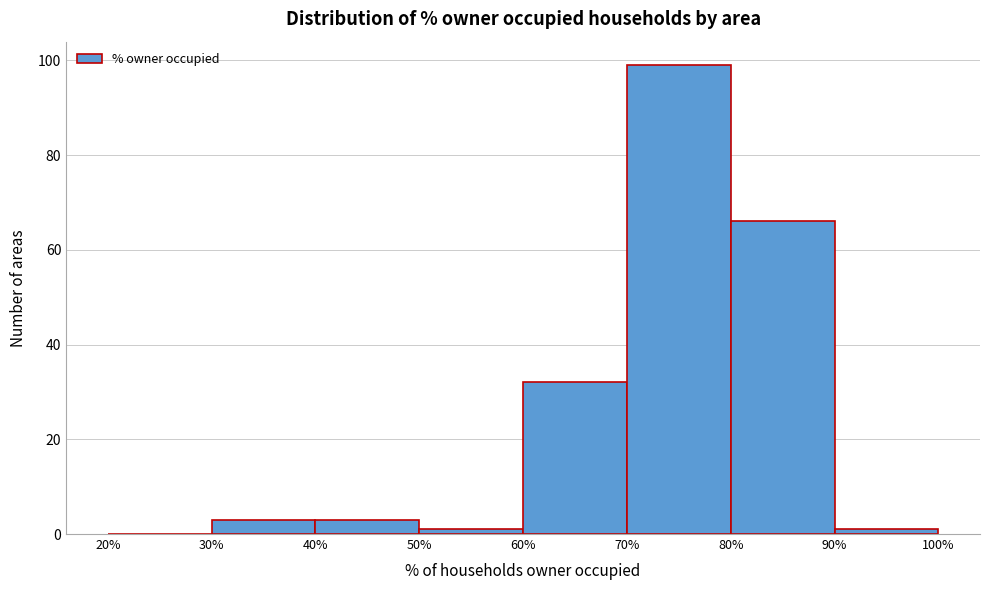

Over which range of the x-axis is the bar tallest?

70% to 80%